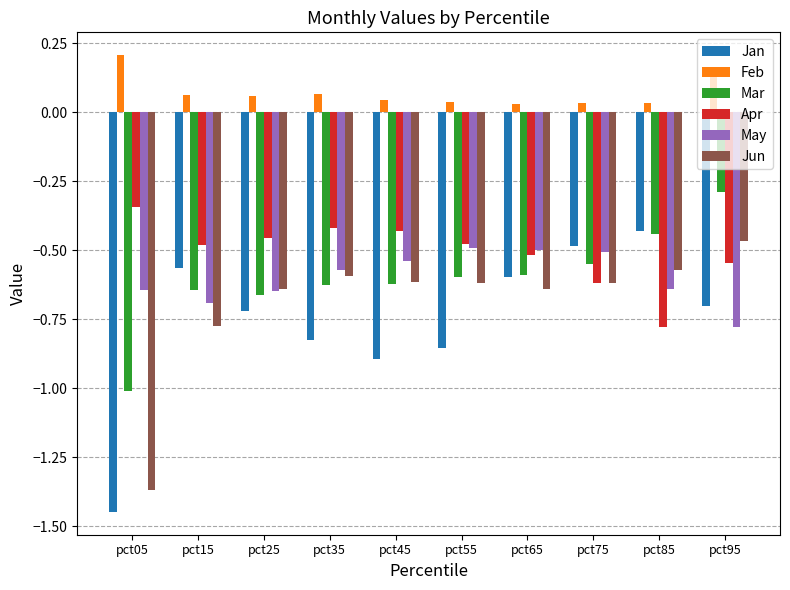

Which series changed the most between pct35 and pct75?

Jan